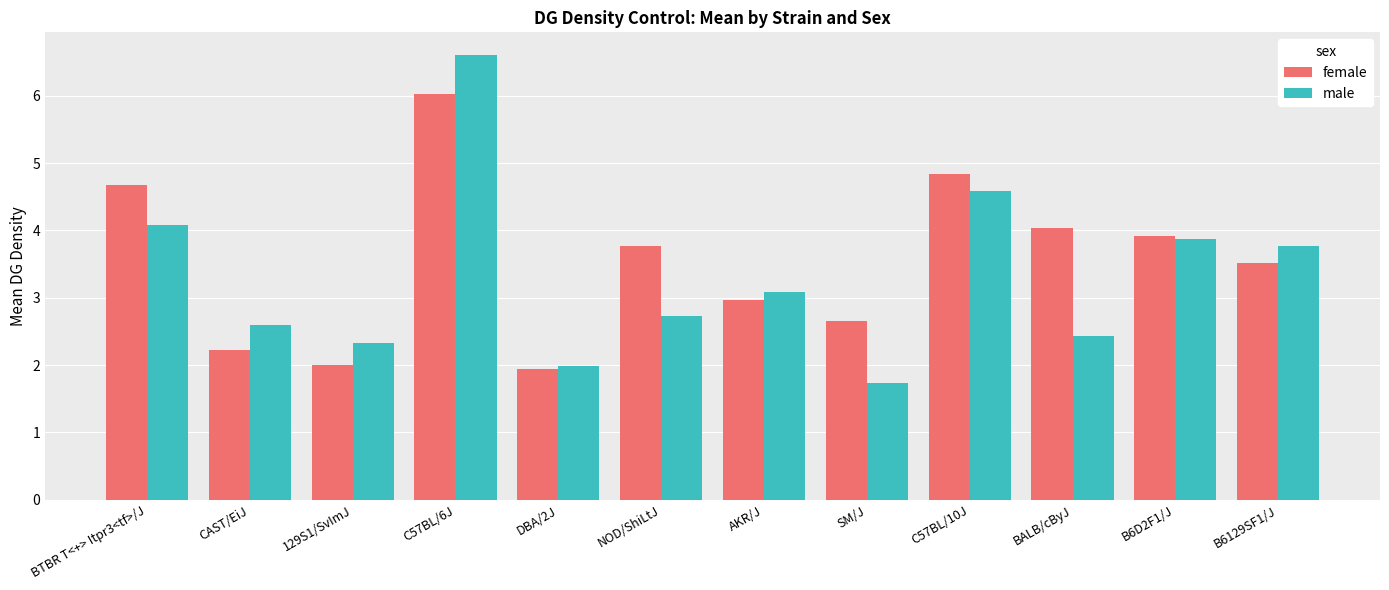

What is the smallest value displayed?

1.7